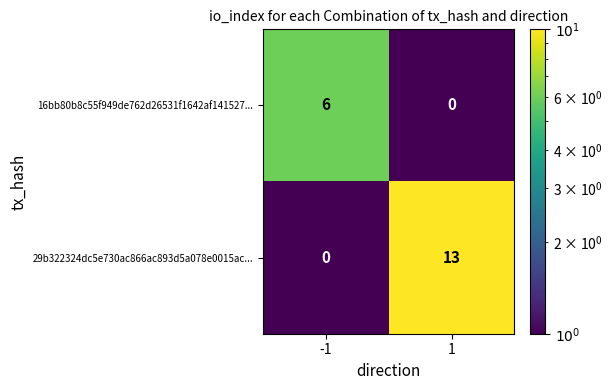

The 16bb80b8c55f949de762d26531f1642af141527... series shows 3 at 1. True or false?

False